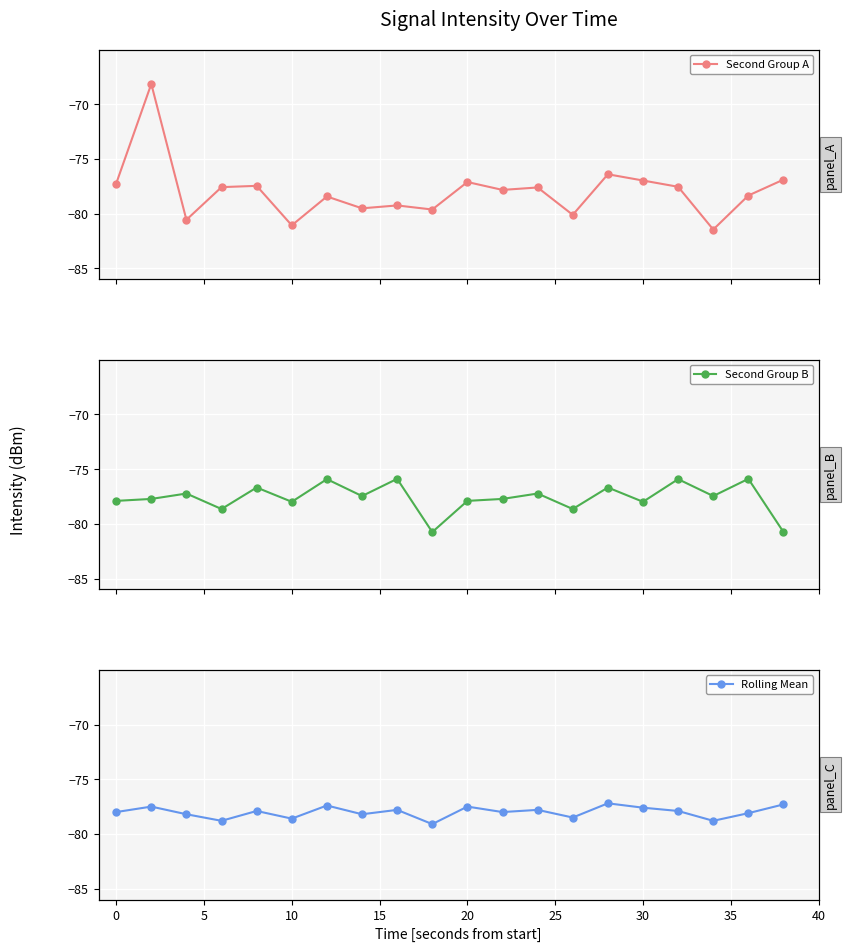

True or false: Second Group A has more than 2 points higher than both neighbors.

True